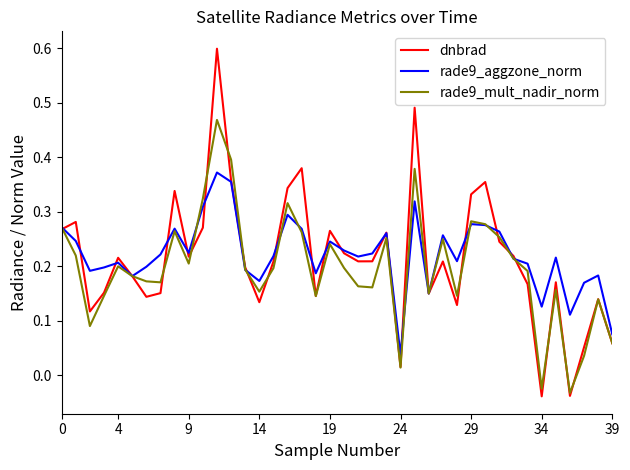

What is the sum of all rade9_mult_nadir_norm values?

7.9